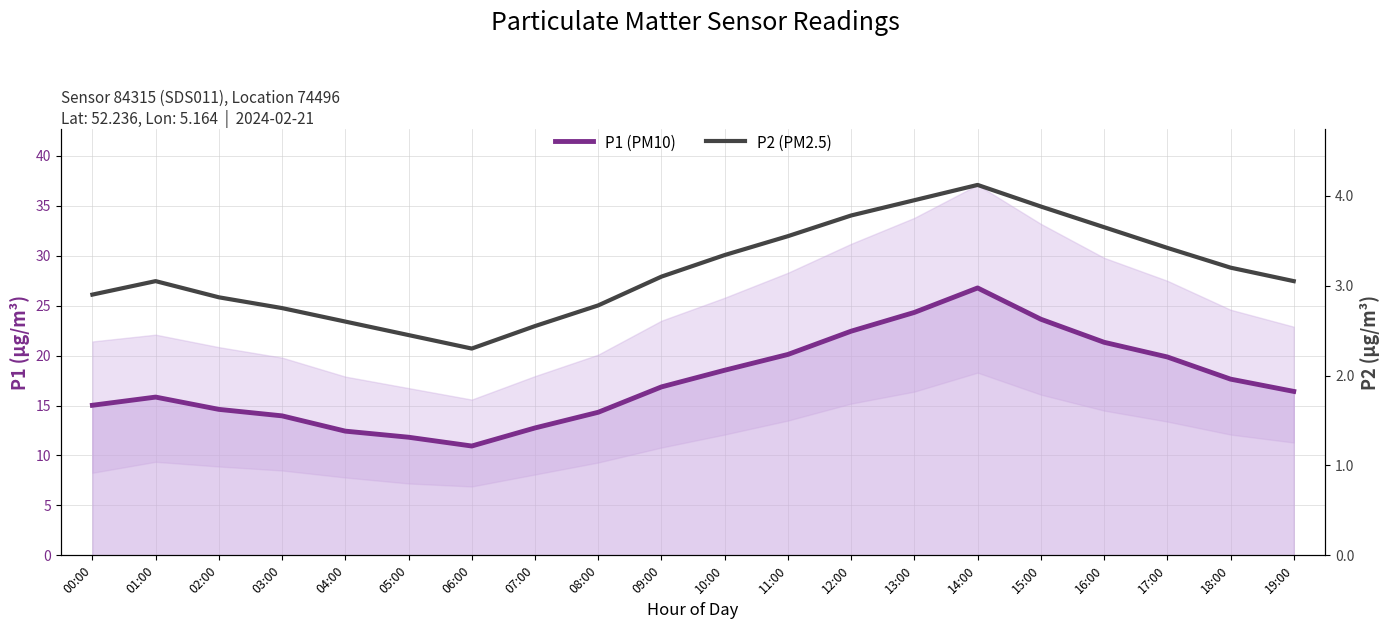

The P1 (PM10) series shows 27.9 at 11:00. True or false?

False